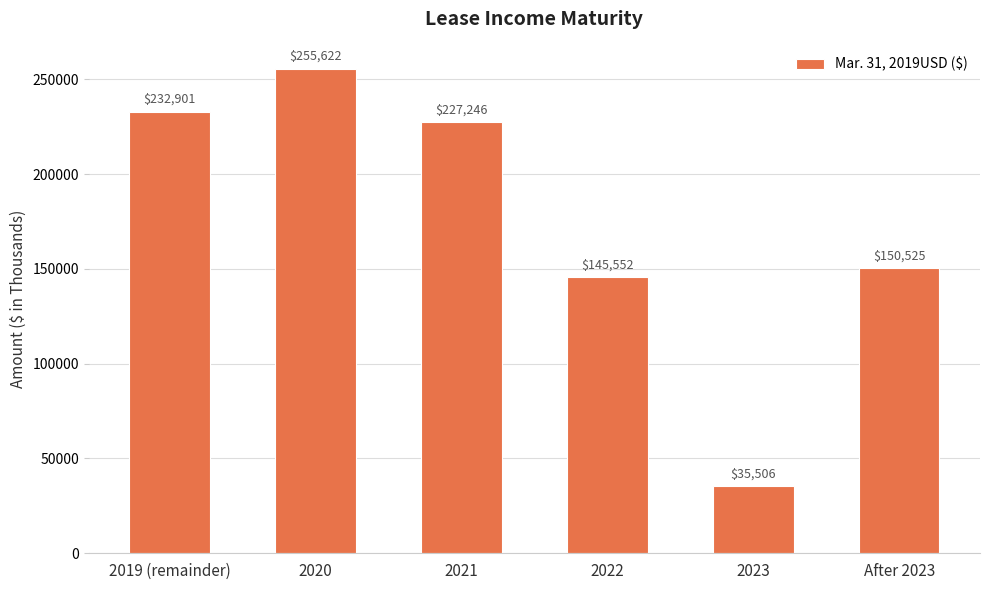

What is the sum of the values at 2021 and 2023?

262752